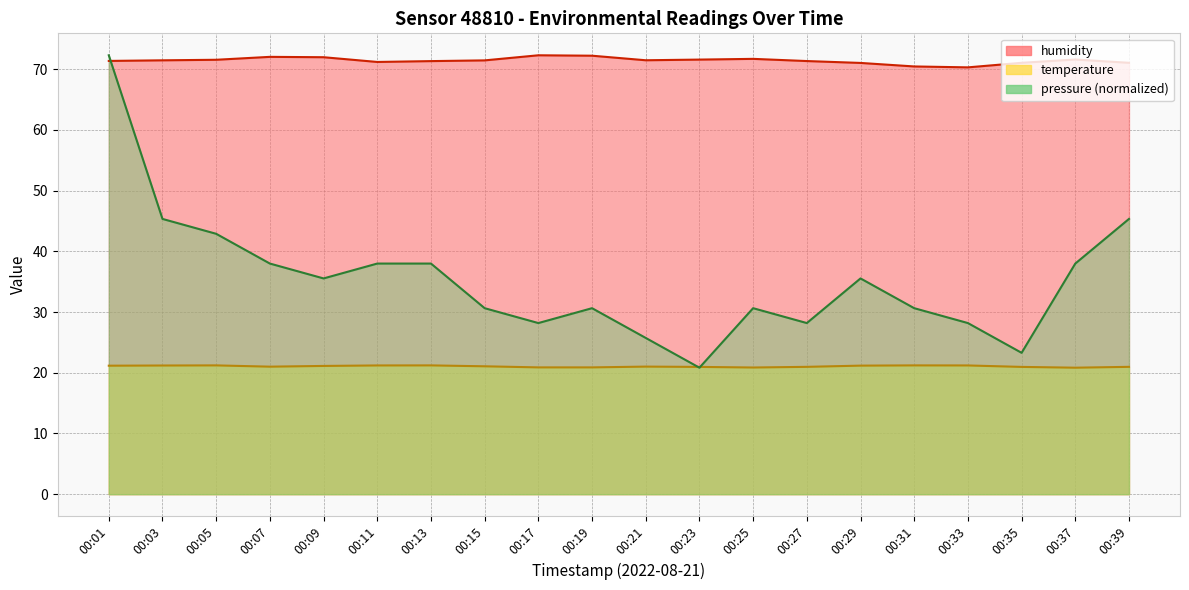

What is the sum of the pressure values at 00:21 and 00:33?

53.9